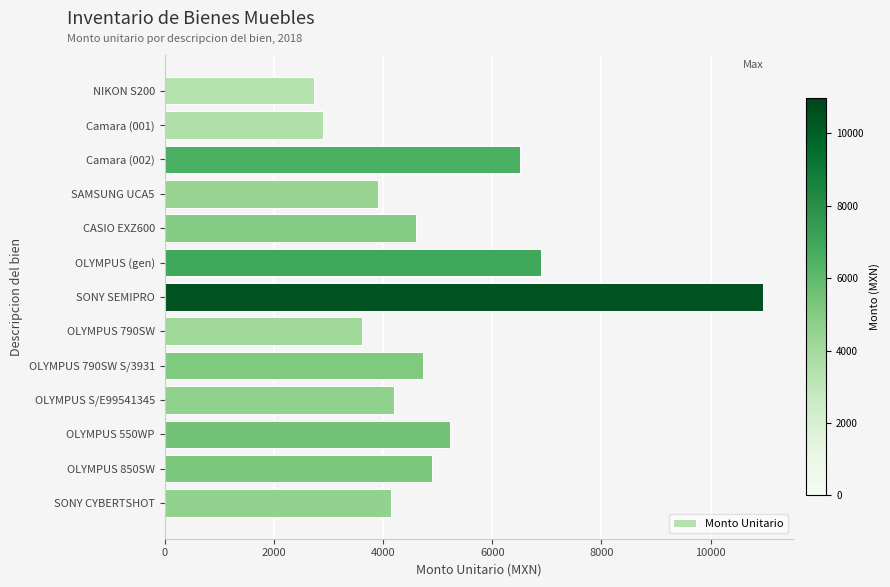

What is the label of the 9th bar from the top?

OLYMPUS 790SW S/3931